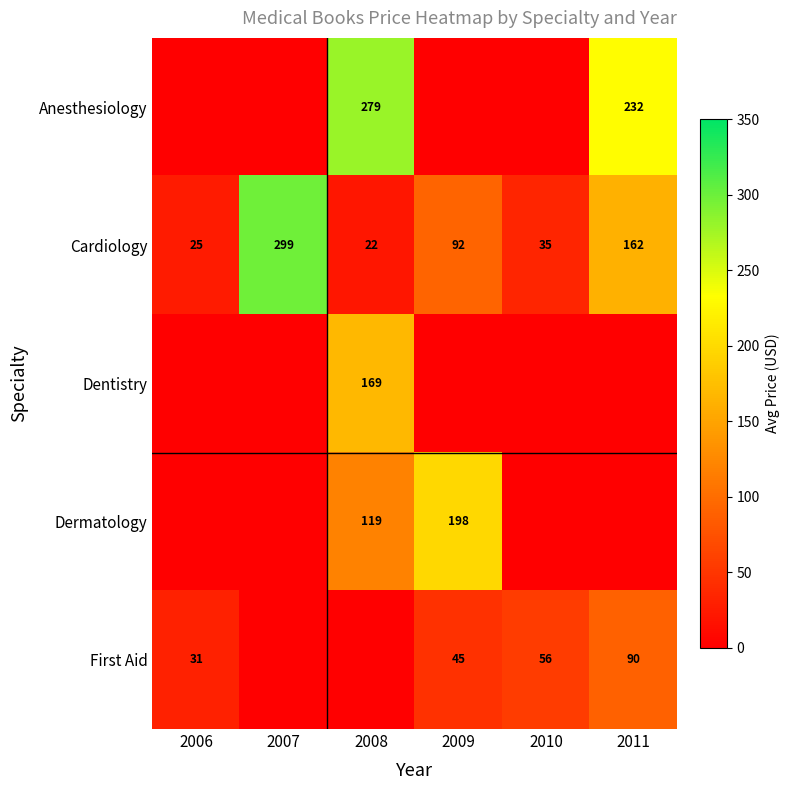

At which category is the sum across all series the highest?

2008